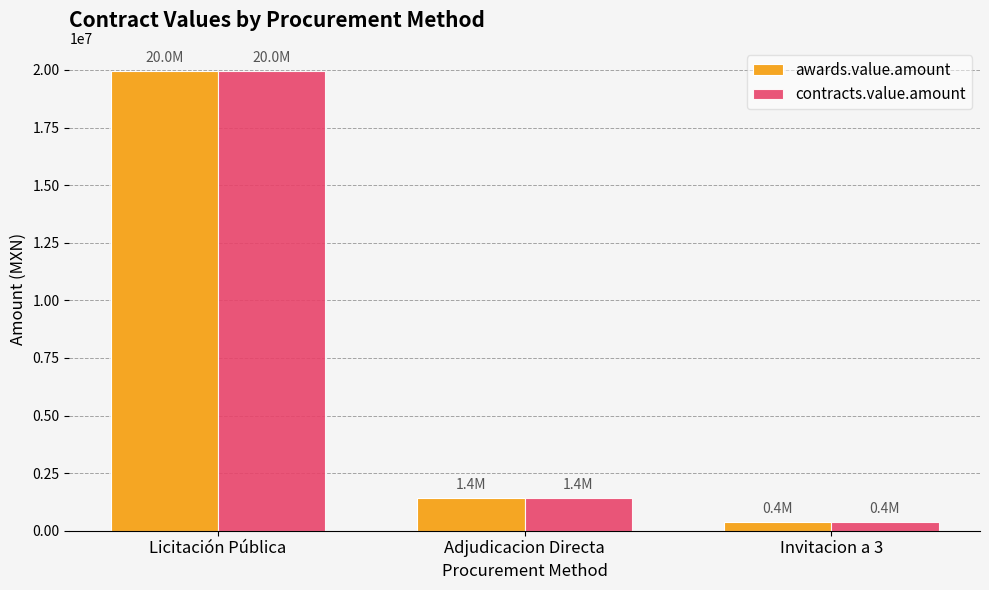

What is the approximate value of awards.value.amount at Invitacion a 3?

392285.6